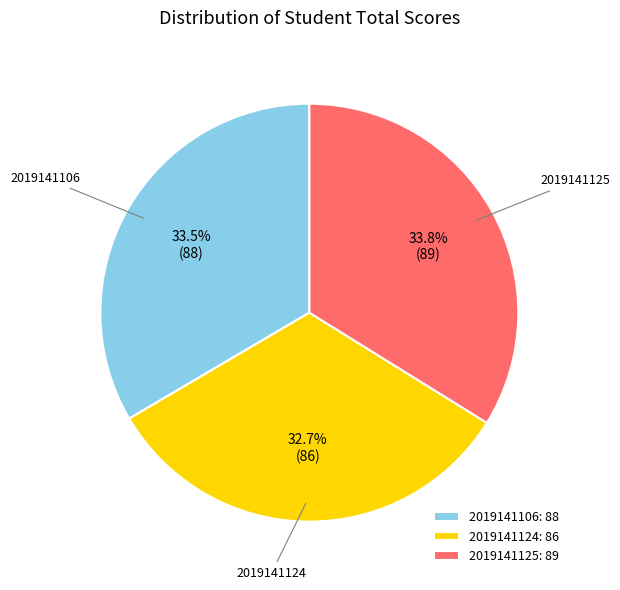

True or false: 2019141106 accounts for 41% of the total.

False